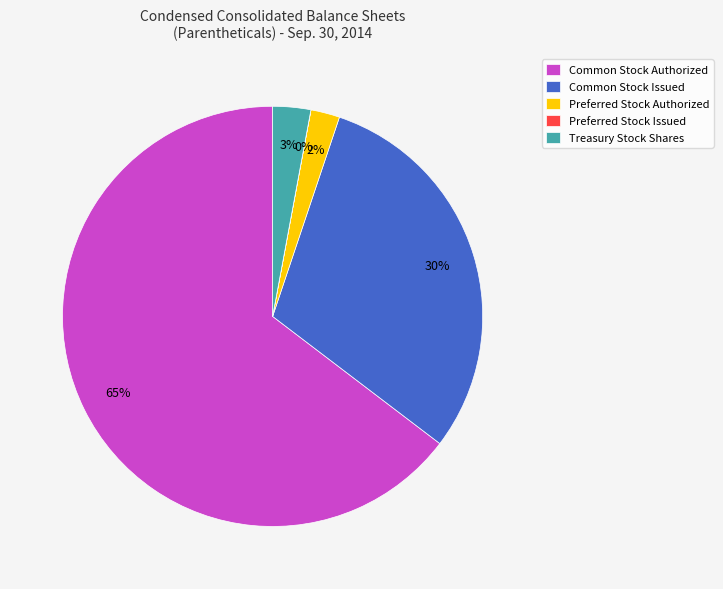

To the nearest percent, what is the difference between the largest and smallest slice percentages?

65%